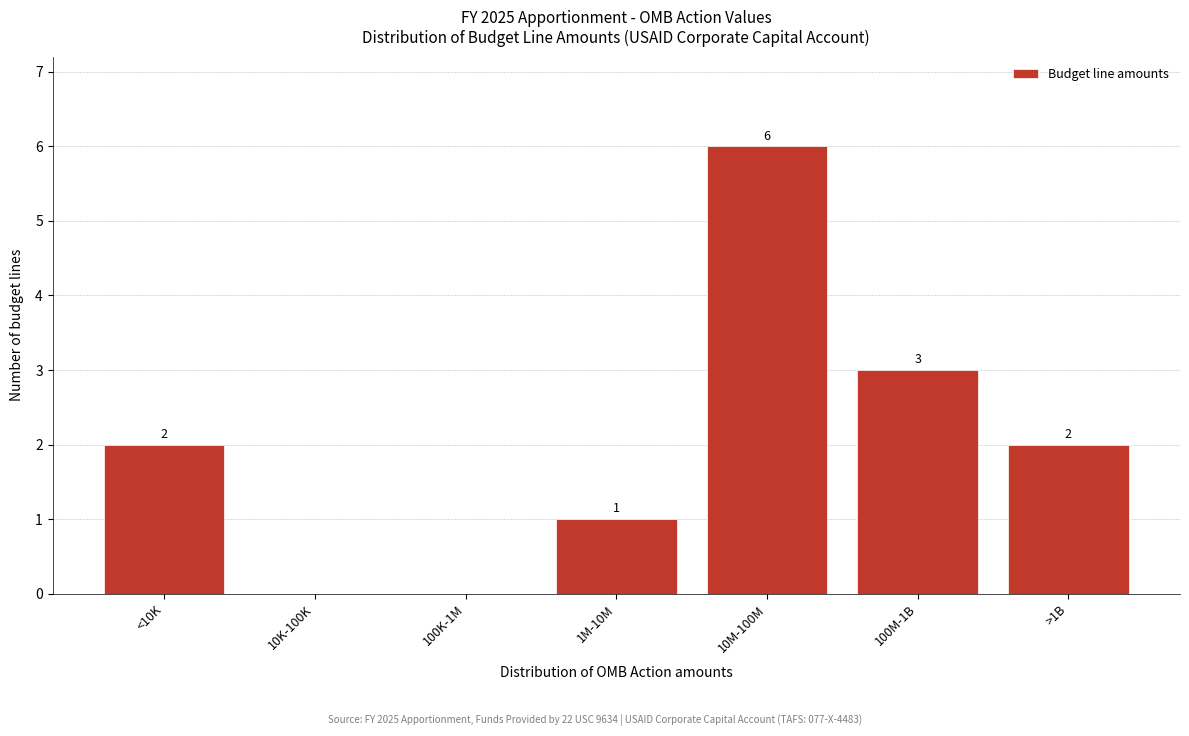

Reading left to right, transcribe all the data shown in this chart.

<10K=2	10K-100K=0	100K-1M=0	1M-10M=1	10M-100M=6	100M-1B=3	>1B=2